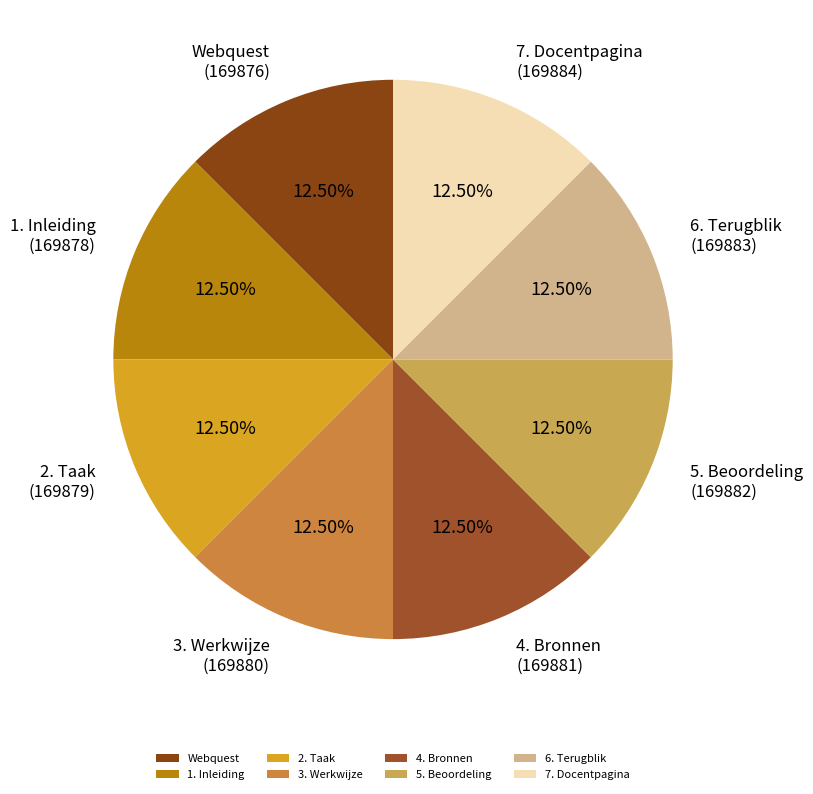

Is 7. Docentpagina the majority of the pie?

No